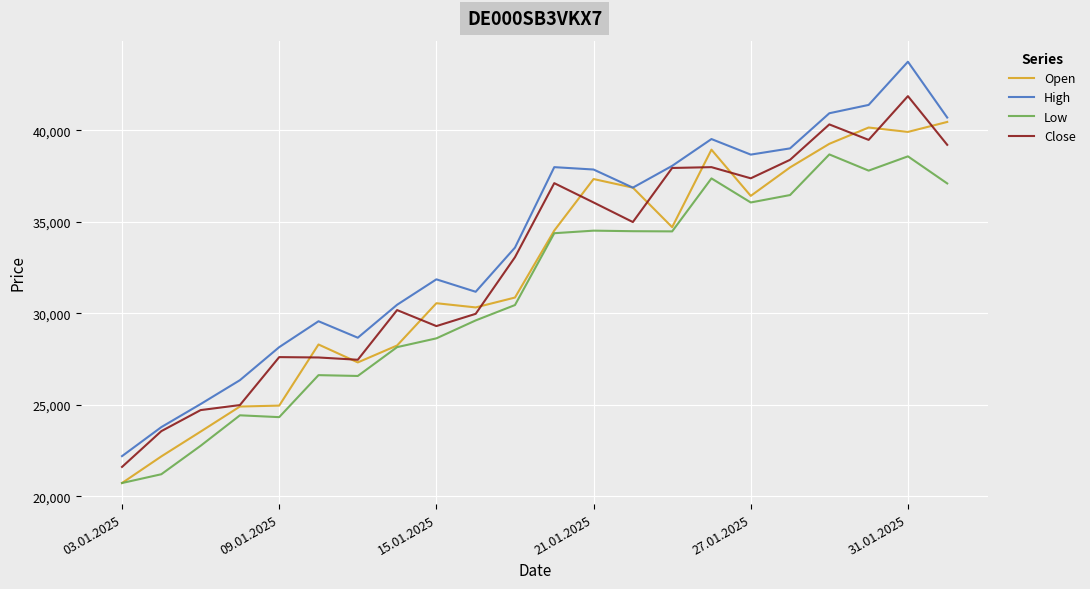

What is the lowest value of the High series?

22190